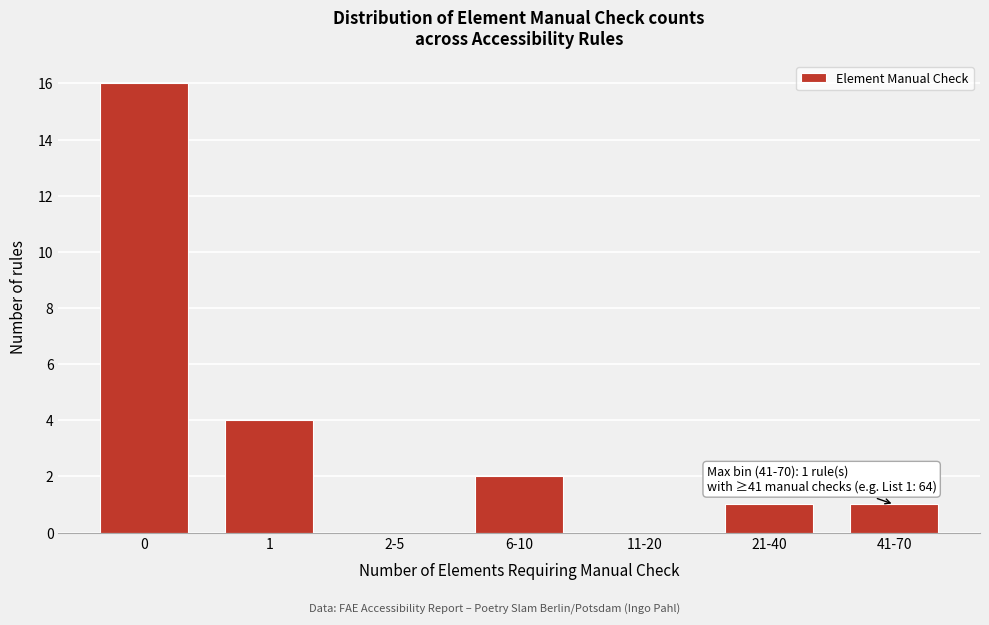

Reading left to right, transcribe all the data shown in this chart.

0=16	1=4	2-5=0	6-10=2	11-20=0	21-40=1	41-70=1